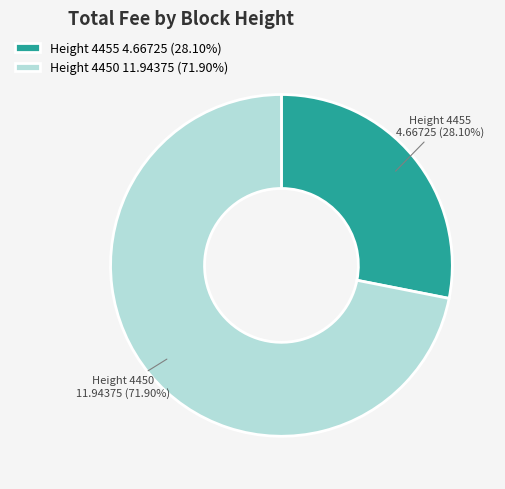

To the nearest percent, what is the difference between the largest and smallest slice percentages?

44%